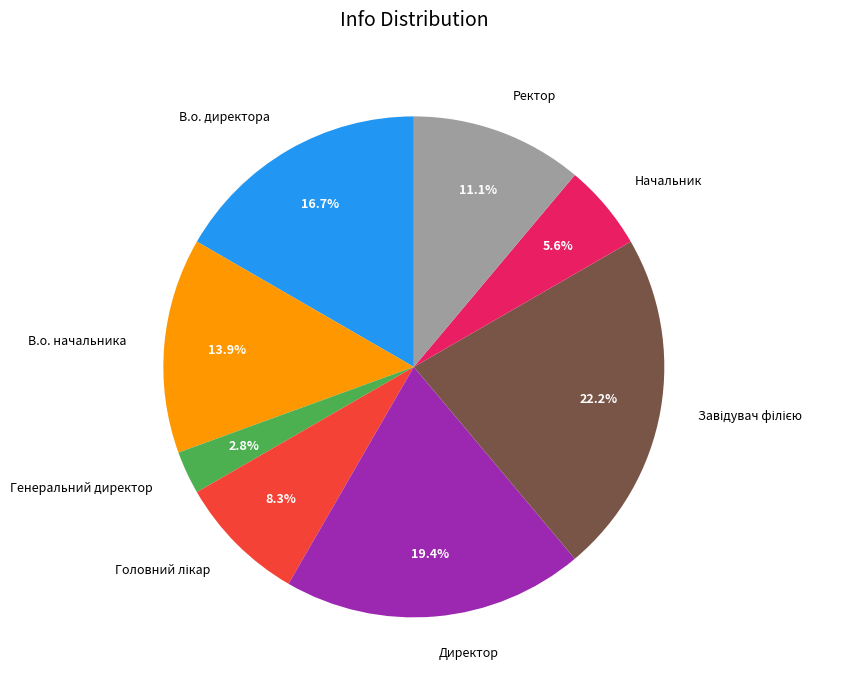

What percentage is NOT represented by Генеральний директор?

97.2%